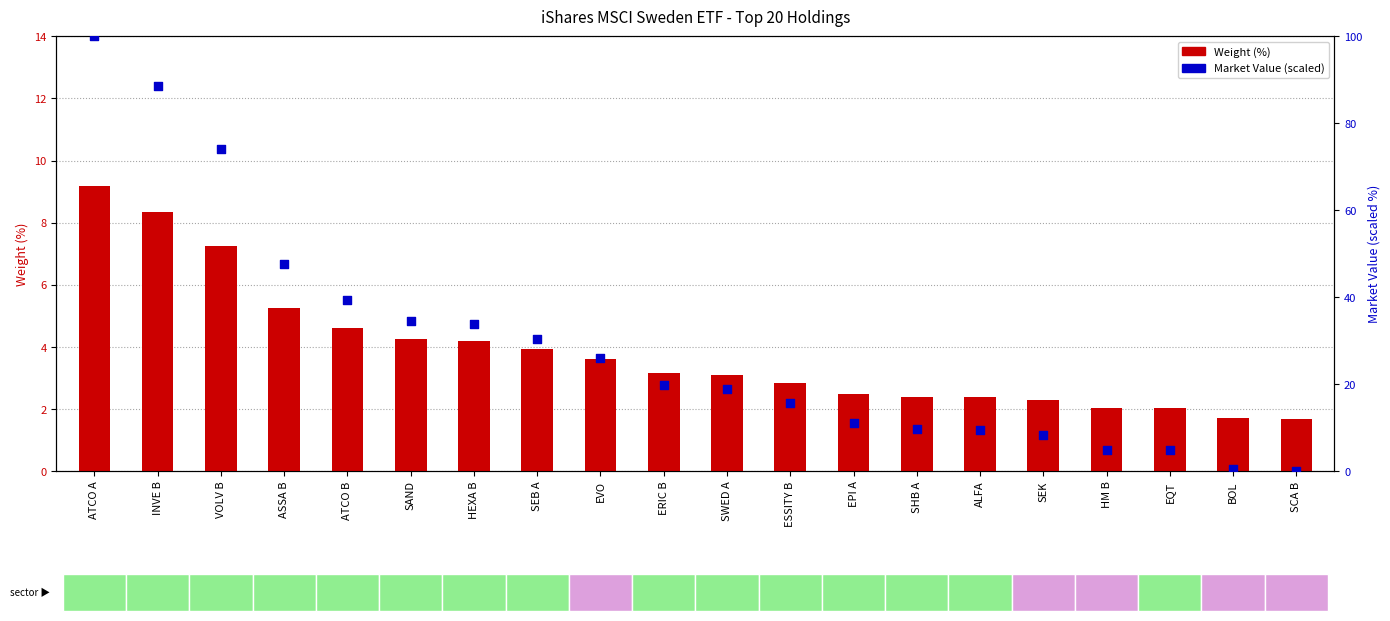

Which series reaches the minimum Y coordinate?

Market Value (scaled)